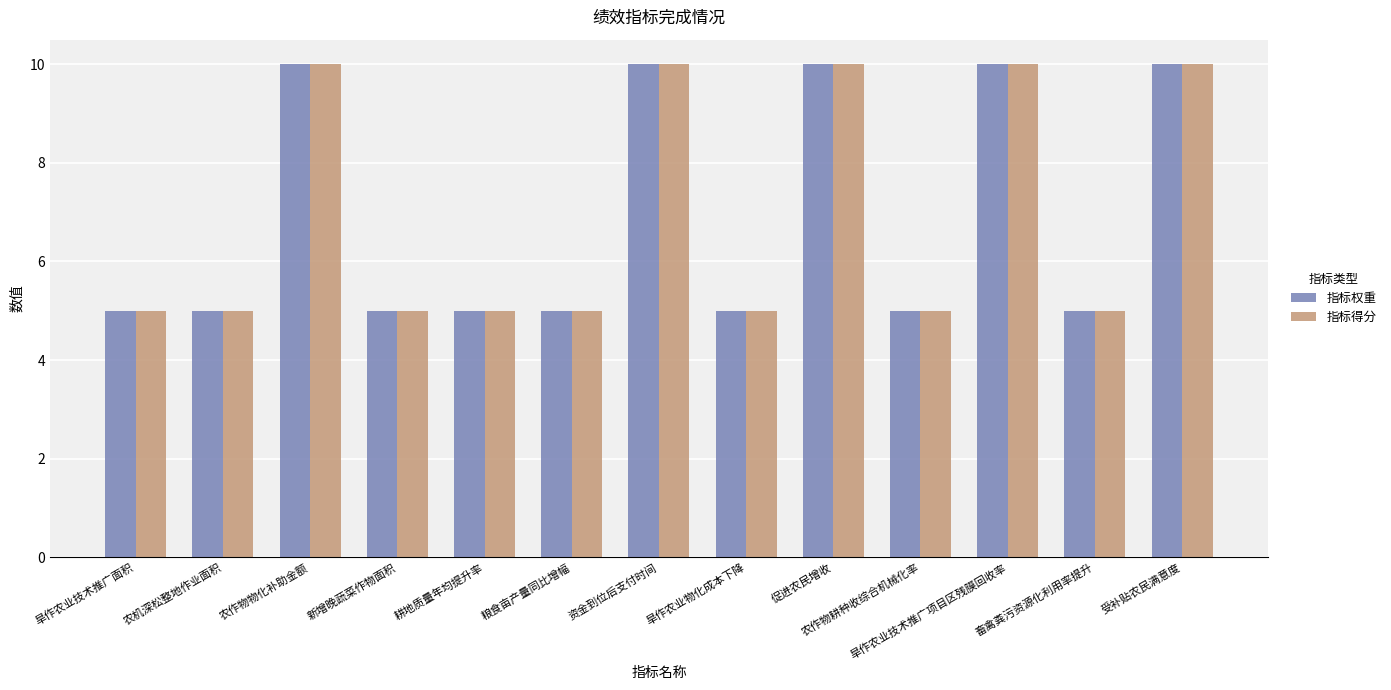

The value of 指标权重 at 旱作农业物化成本下降 is 8. True or false?

False